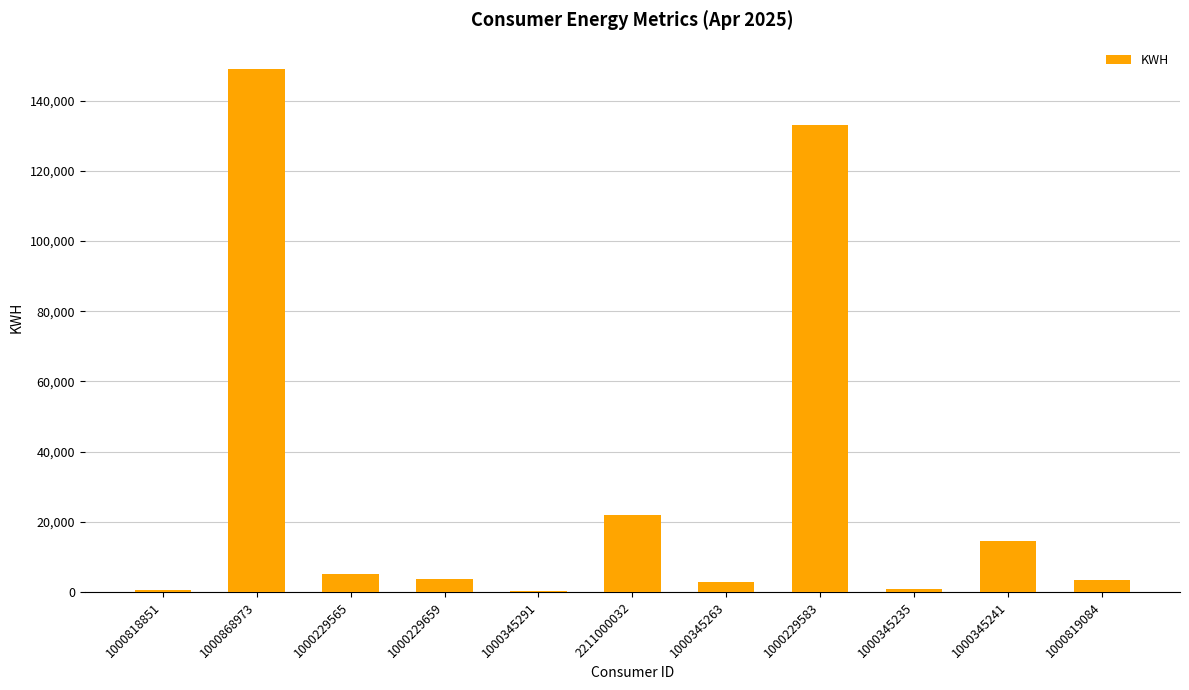

What is the approximate value at 1000345241?

14536.0